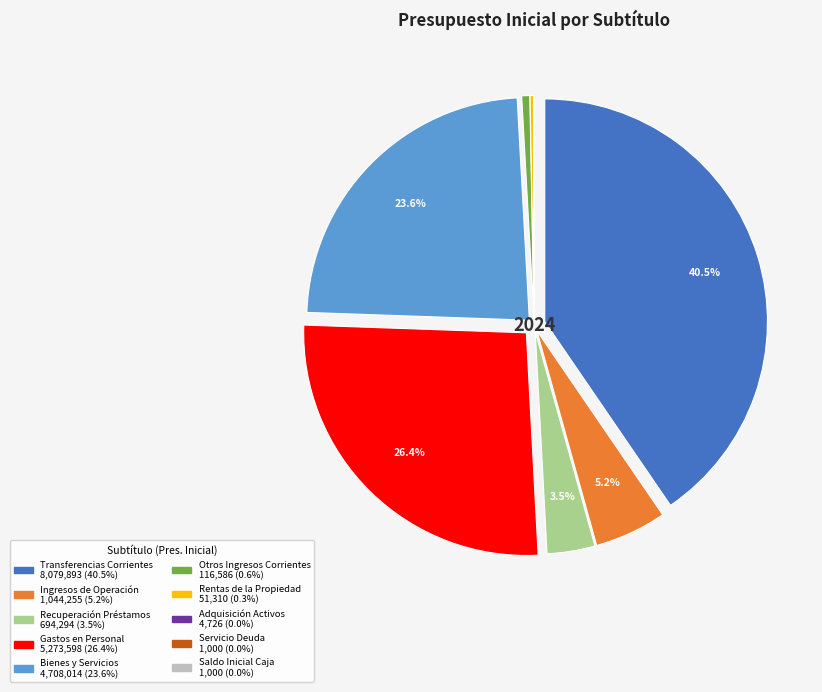

Does any single category account for the majority?

No